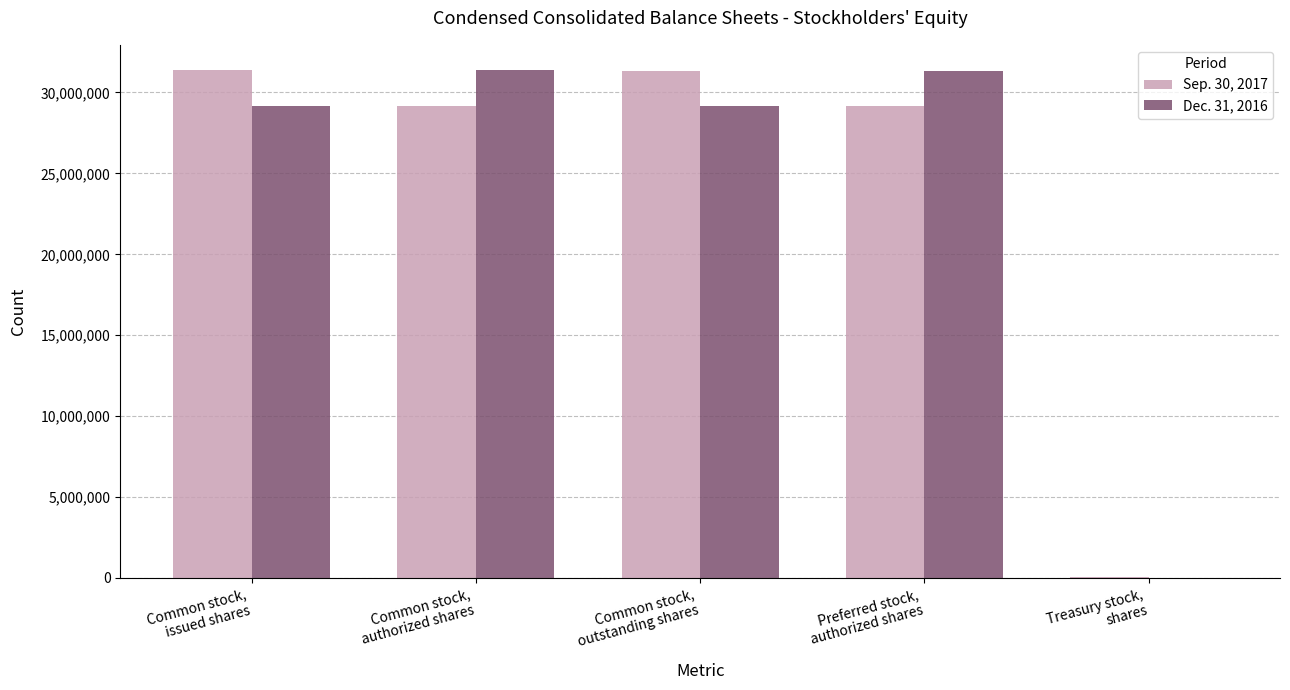

The Dec. 31, 2016 series shows 10012594 at Common stock,
outstanding shares. True or false?

False